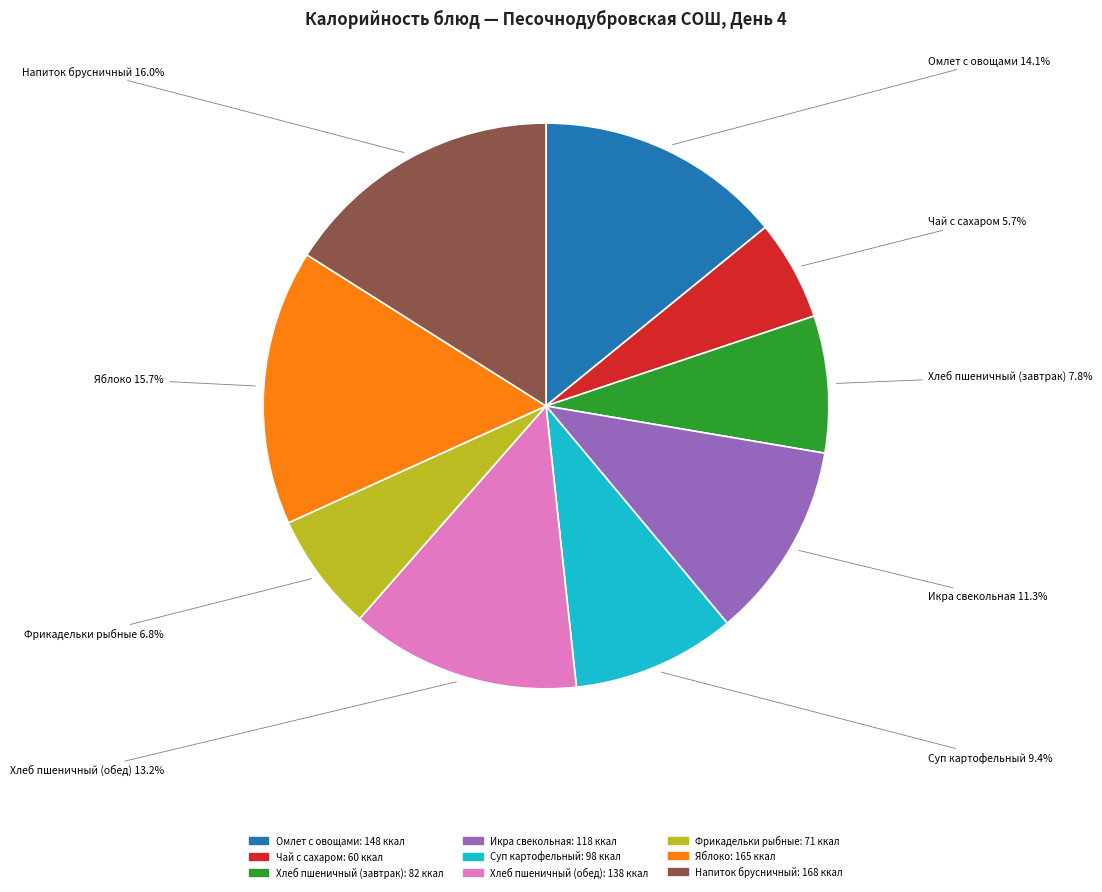

What percentage is the Напиток брусничный slice, to the nearest percent?

16%